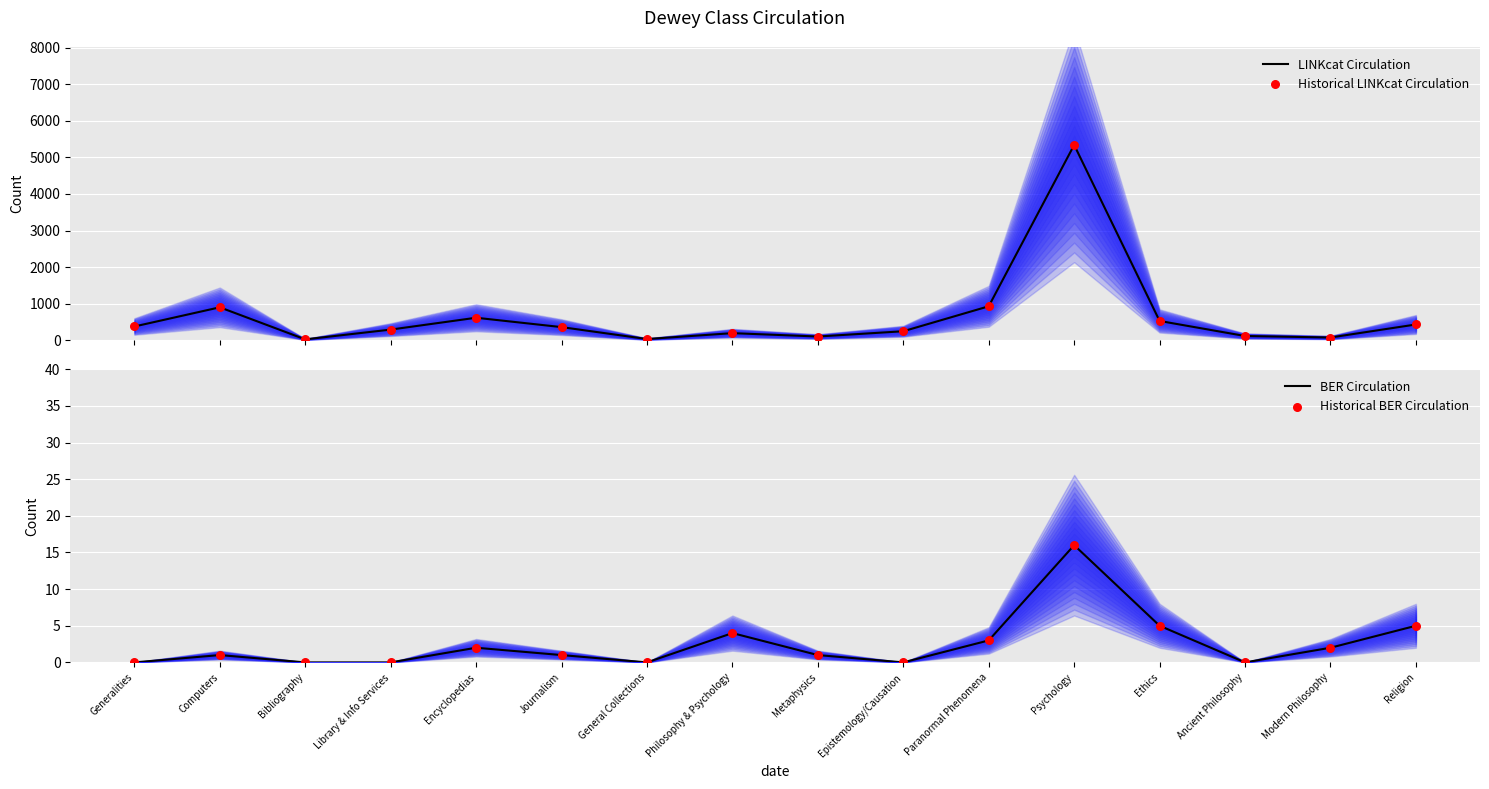

At how many categories does at least one series exceed 3810?

1